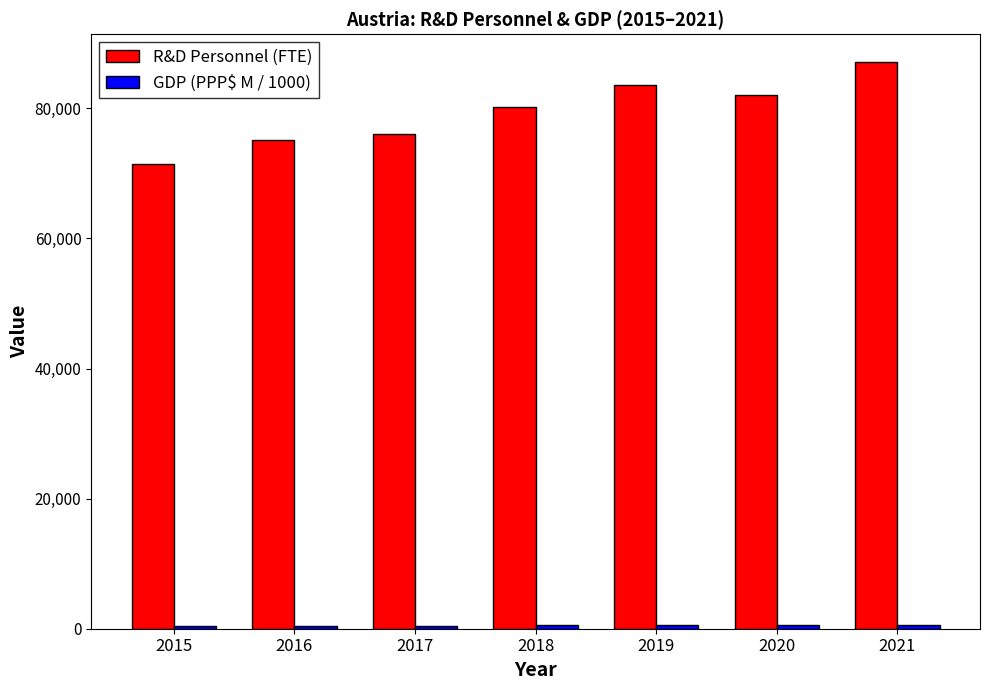

Count the number of categories in the chart.

7